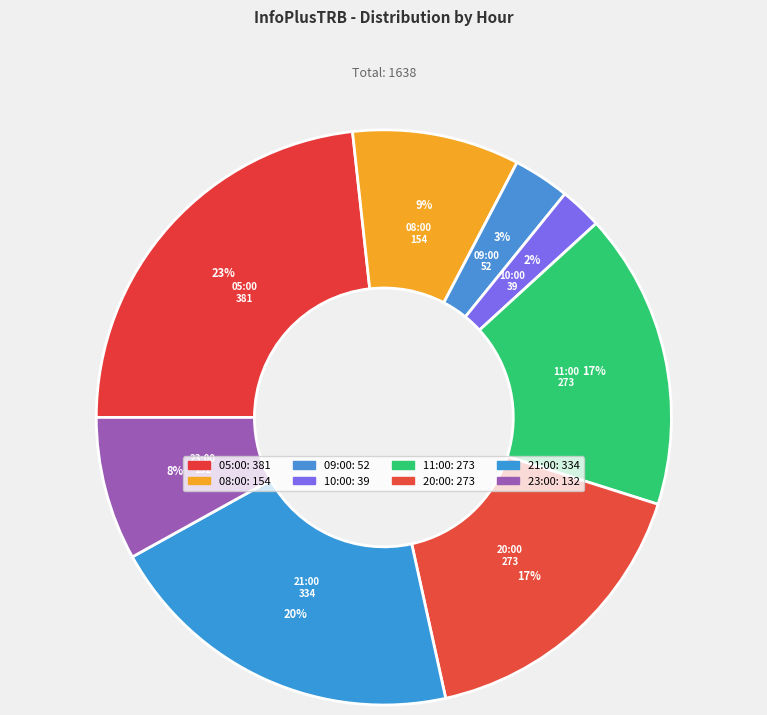

How many slices are in this pie chart?

8